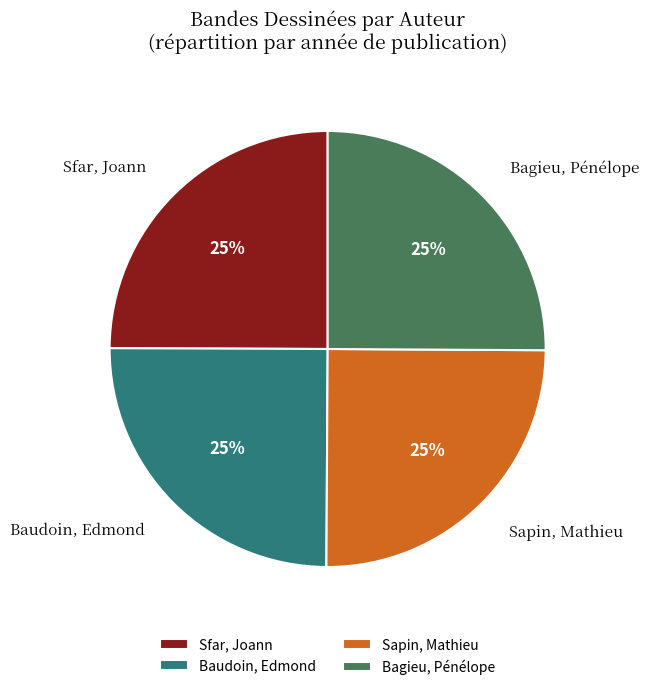

Approximately how many times larger is the value at Sapin, Mathieu compared to Baudoin, Edmond?

1.0